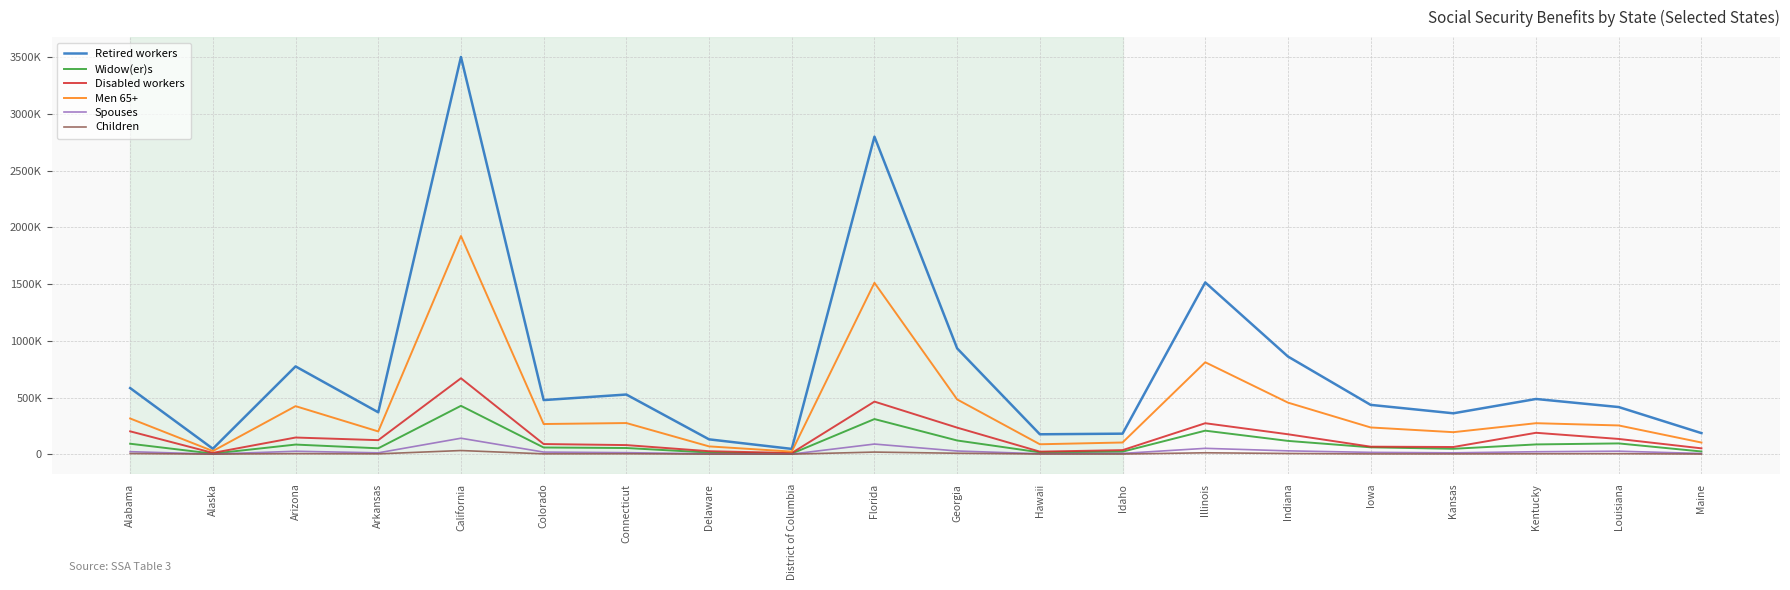

True or false: Widow(er)s and Men 65+ cross at least once.

False